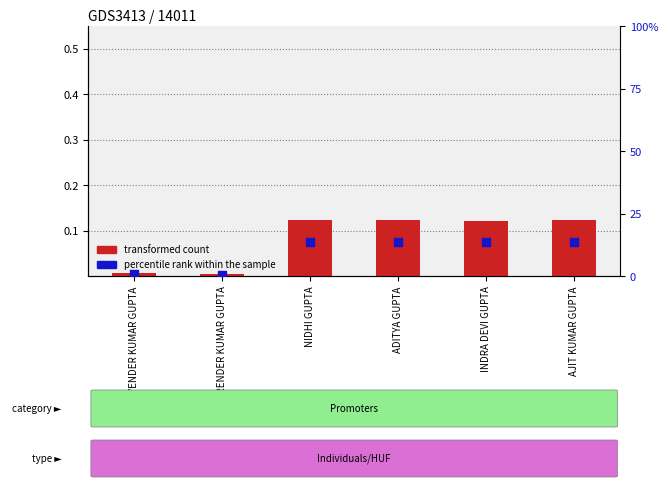

Which series has the largest total across all categories?

percentile rank within the sample